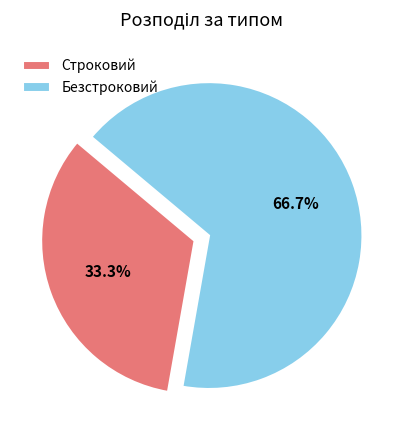

Count the number of slices in the pie.

2